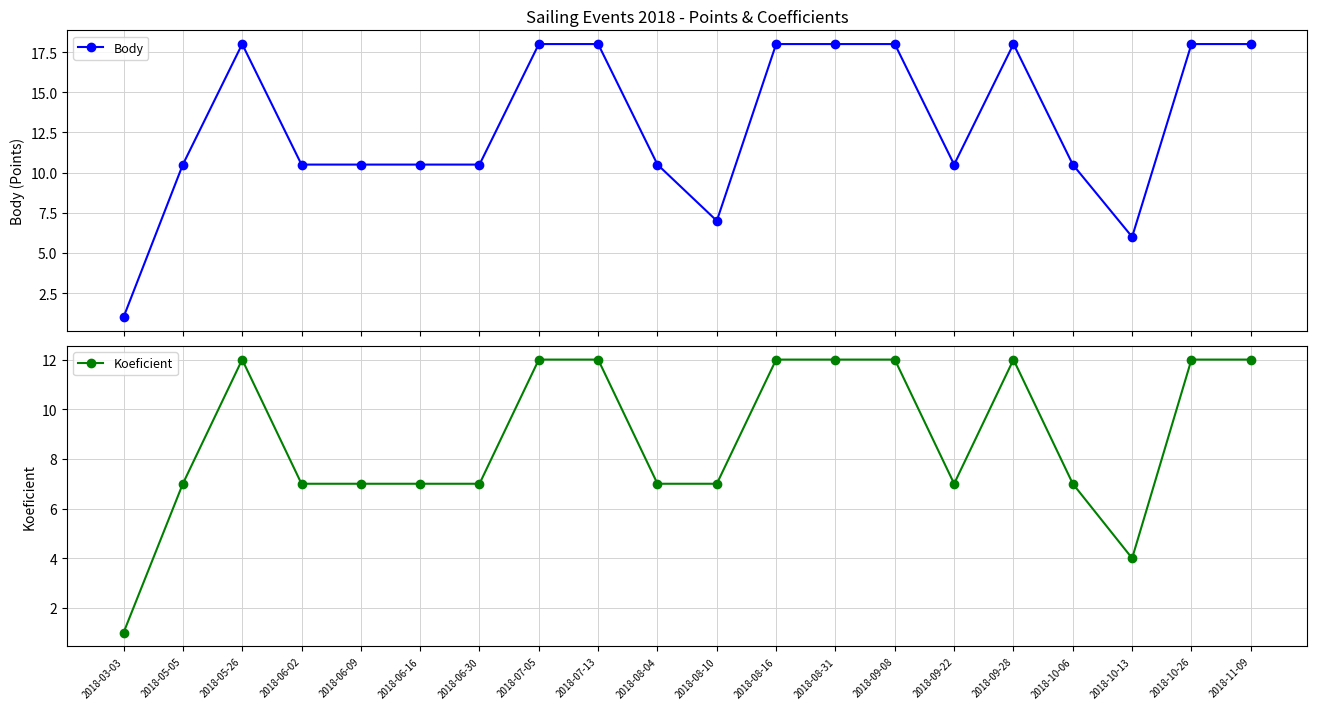

How many data points in Body are less than 10?

3